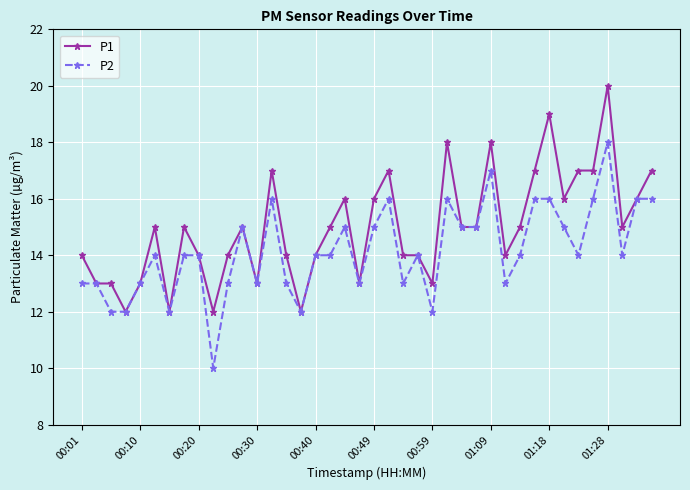

Reading left to right, what are all the values shown in this chart?

P1: 14	13	13	12	13	15	12	15	14	12	14	15	13	17	14	12	14	15	16	13	16	17	14	14	13	18	15	15	18	14	15	17	19	16	17	17	20	15	16	17
P2: 13	13	12	12	13	14	12	14	14	10	13	15	13	16	13	12	14	14	15	13	15	16	13	14	12	16	15	15	17	13	14	16	16	15	14	16	18	14	16	16